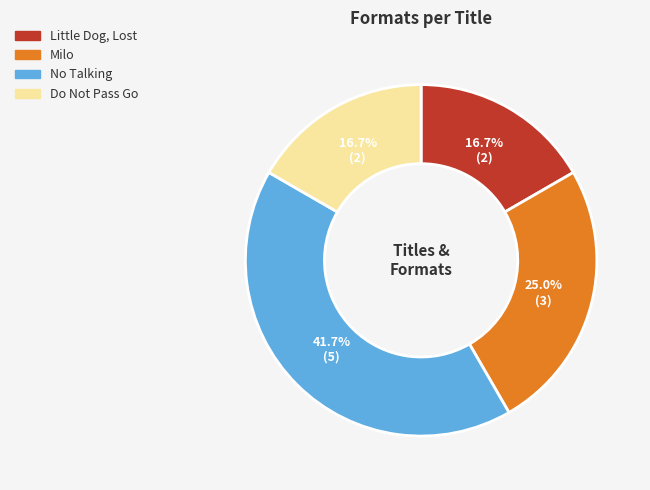

Is it true that Do Not Pass Go is 3% of the pie?

False